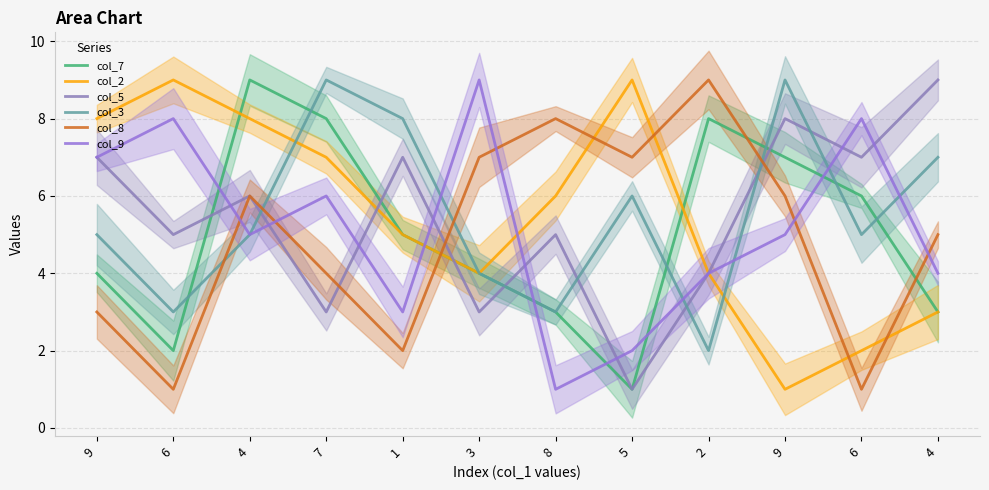

What is the spread (max minus min) of values at 1?

6